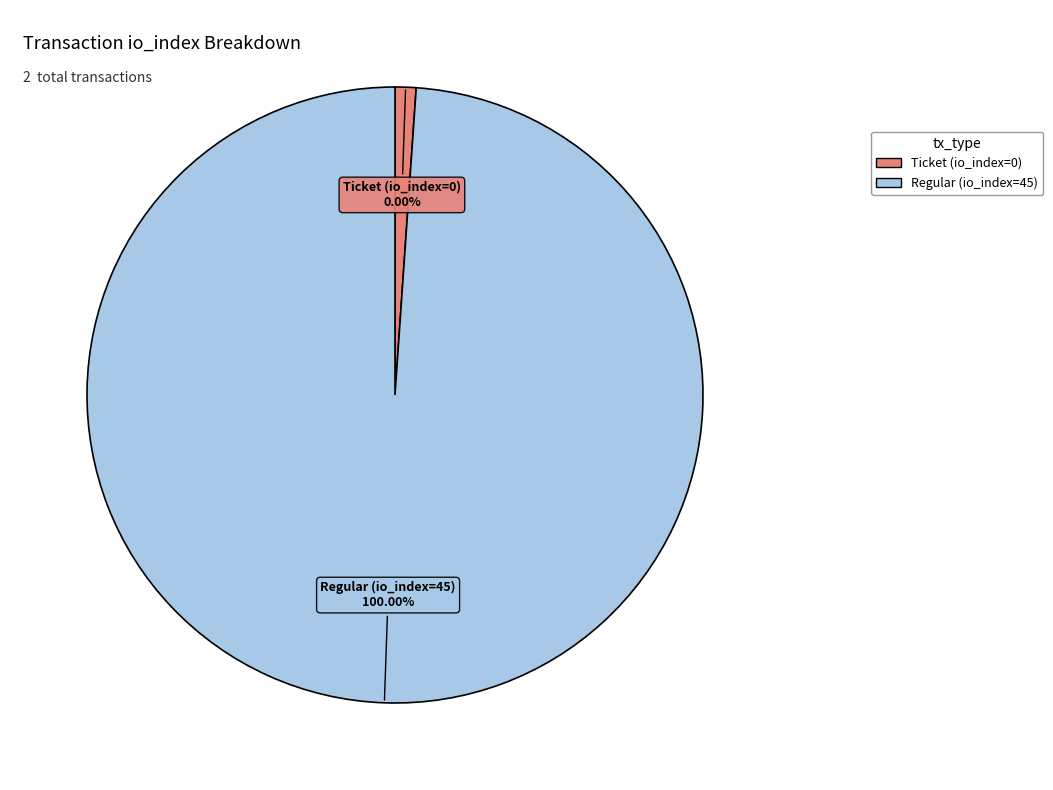

What is the change in value from Ticket (io_index=0) to Regular (io_index=45)?

+45